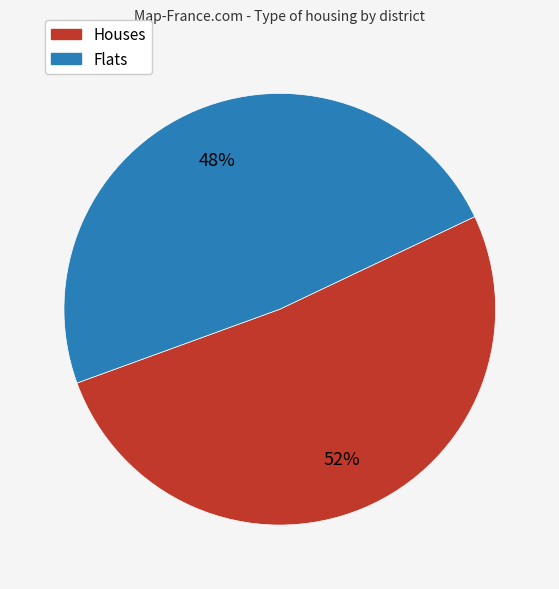

Is there a majority slice in this chart?

Yes